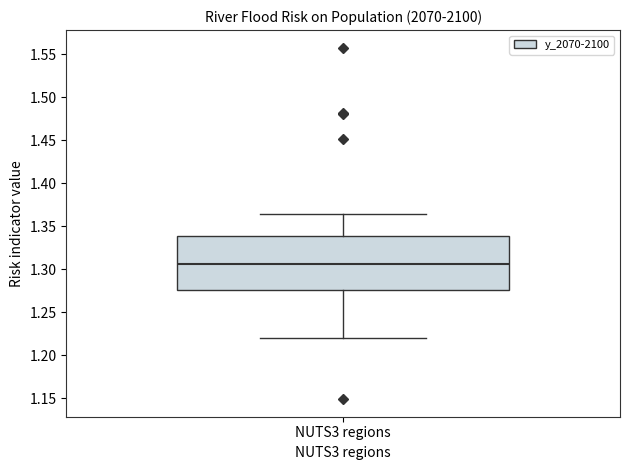

Read this box plot against the y-axis: the position of the median line, the range covered by the box, and the ends of both whiskers. The values are not printed on the chart, so give them approximately, as read against the axis.

median 1.305, box 1.275 to 1.340, whiskers 1.220 to 1.365